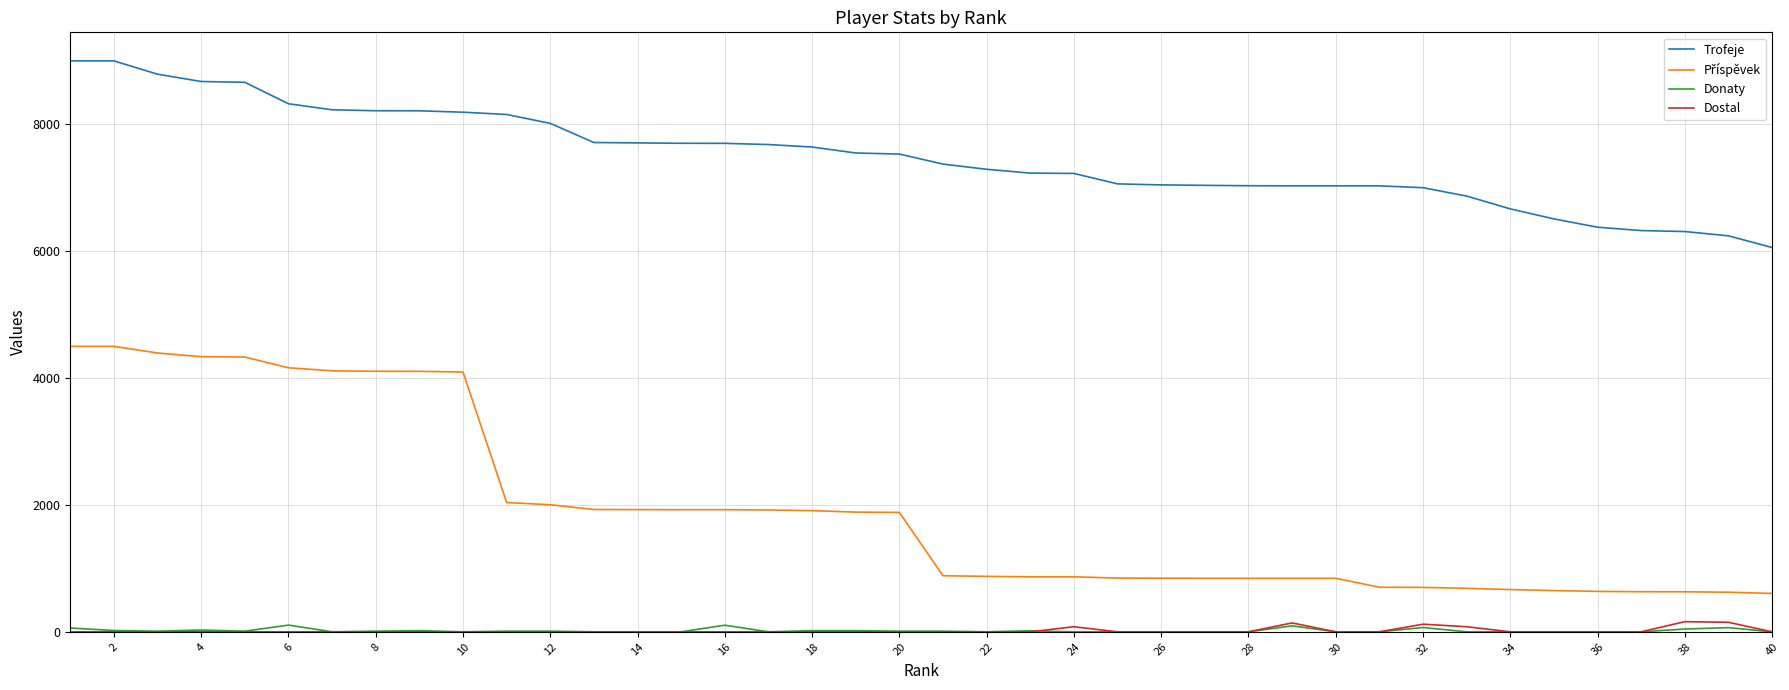

Which series has the largest total across all categories?

Trofeje